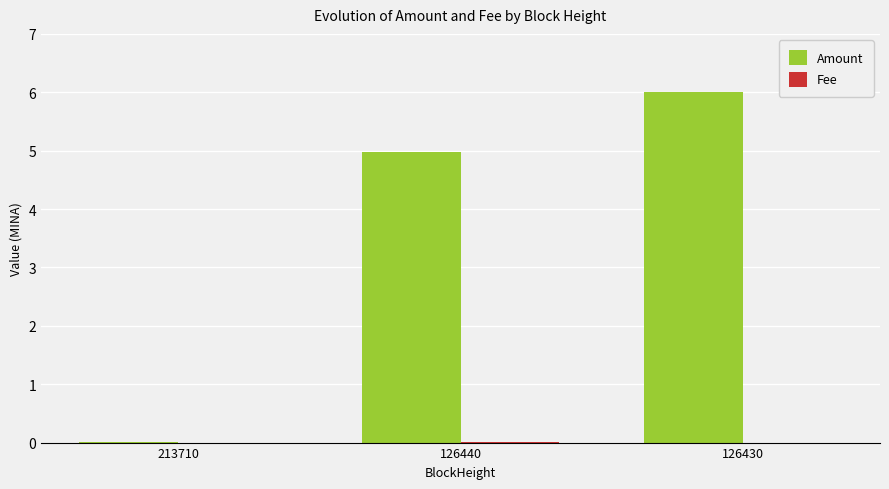

Which series has the largest total across all categories?

Amount